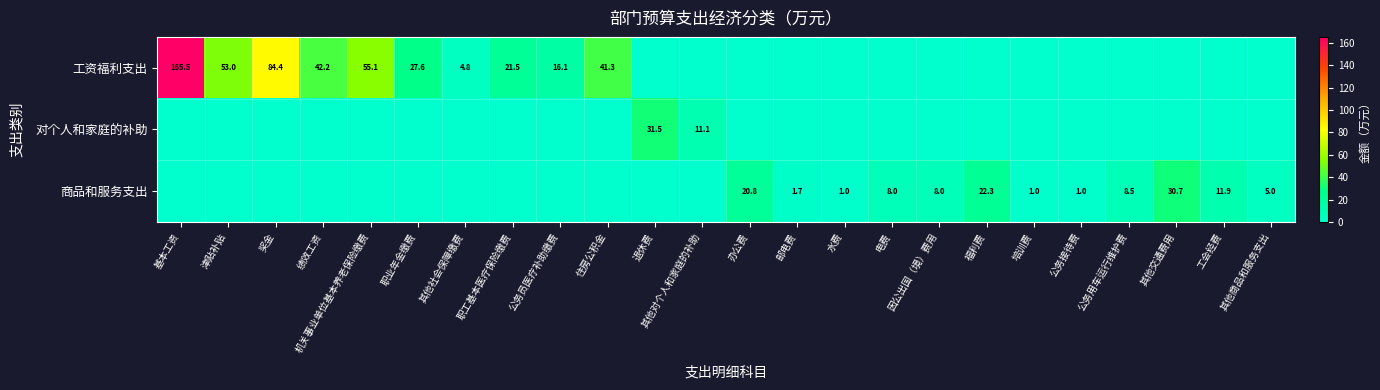

Which label corresponds to the smallest value in the chart?

退休费